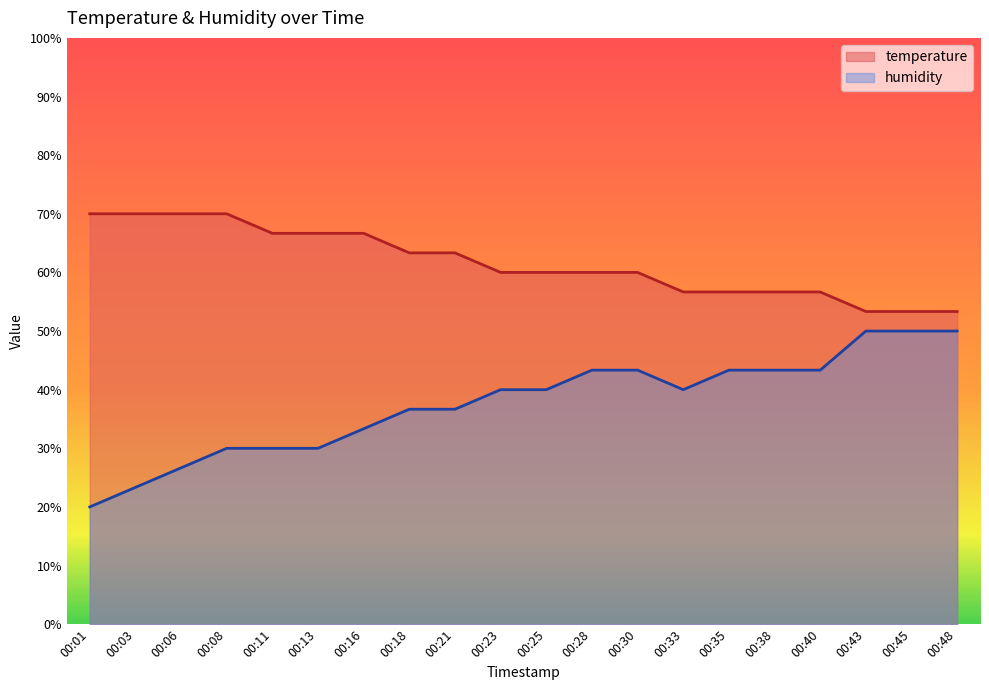

How many categories are shown in the chart?

20